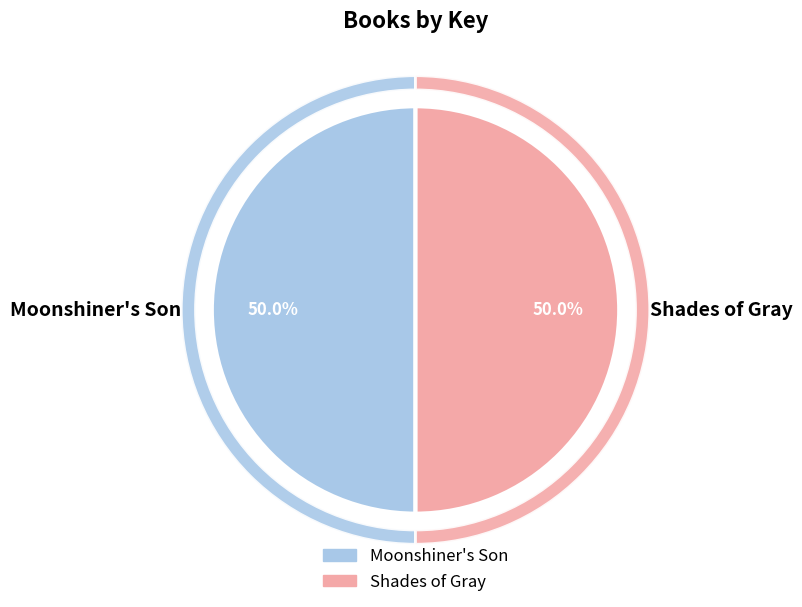

Is it true that Moonshiner's Son is 37% of the pie?

False